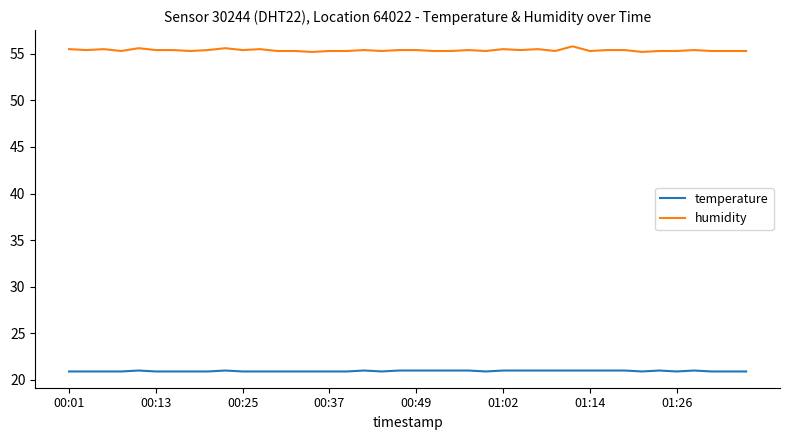

True or false: temperature and humidity intersect in this chart.

False